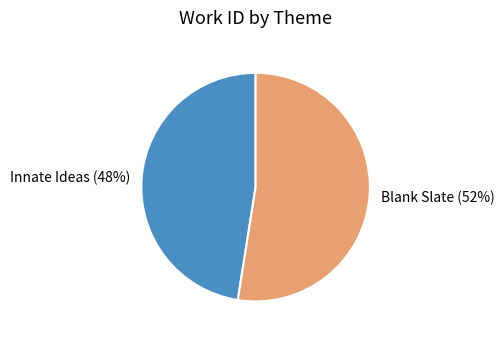

Does Innate Ideas represent more than half of the total?

No